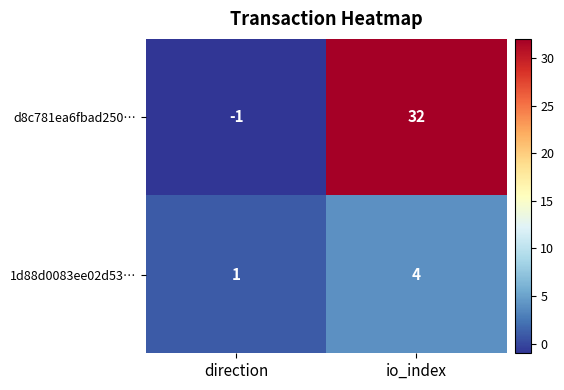

Between direction and io_index, which series saw the biggest shift?

d8c781ea6fbad250…